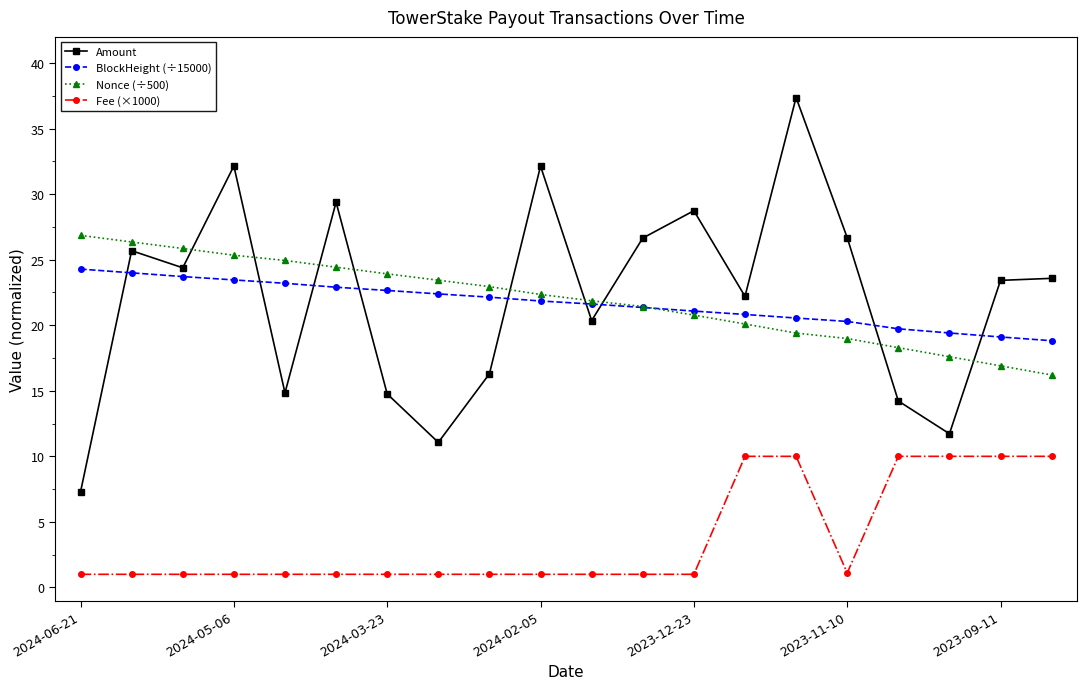

True or false: Amount has more than 2 points higher than both neighbors.

True